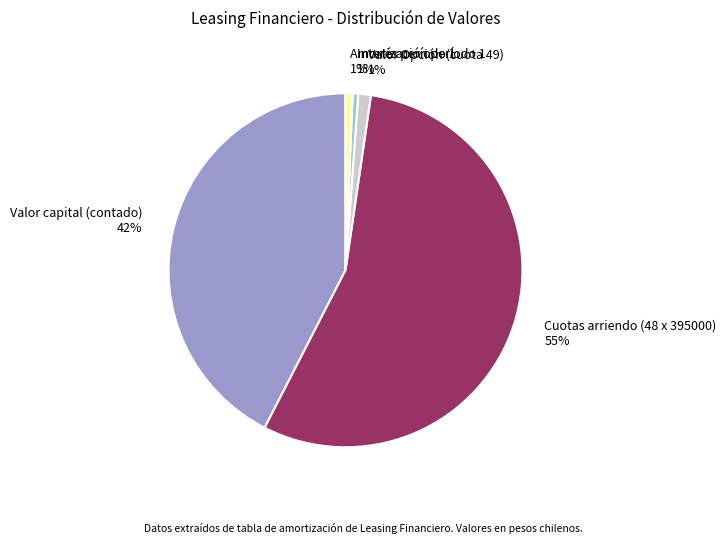

The Cuotas arriendo (48 x 395000) slice represents 55% of the pie. True or false?

True